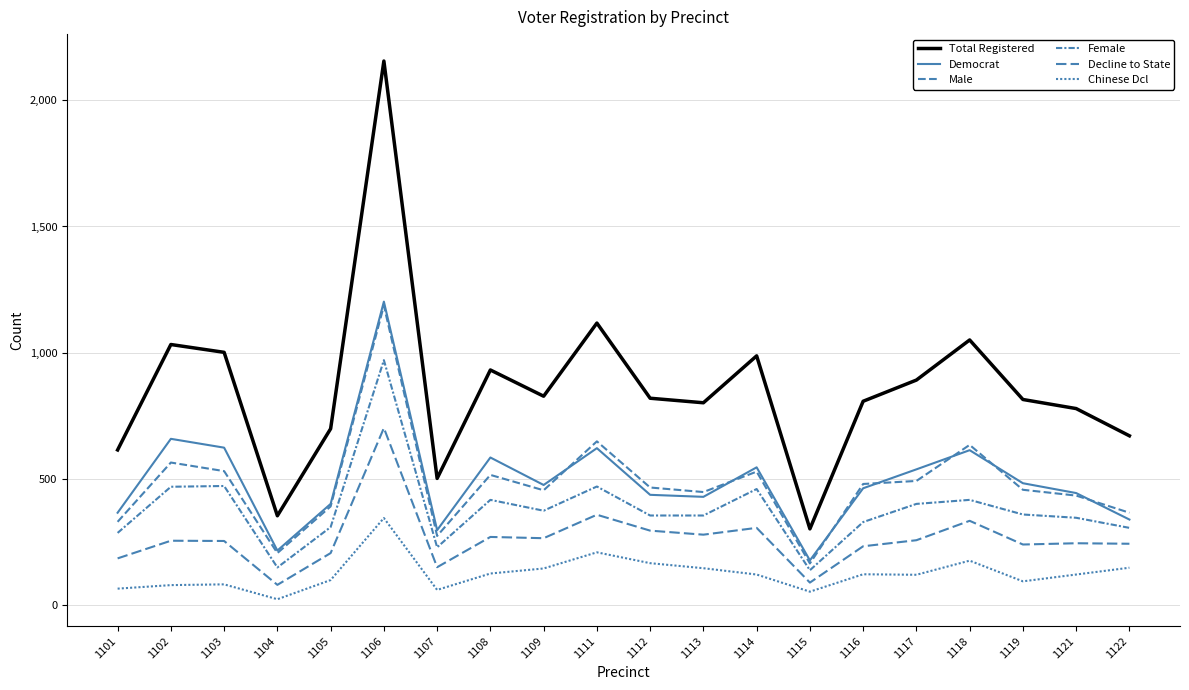

Does the chart have visible grid lines?

Yes